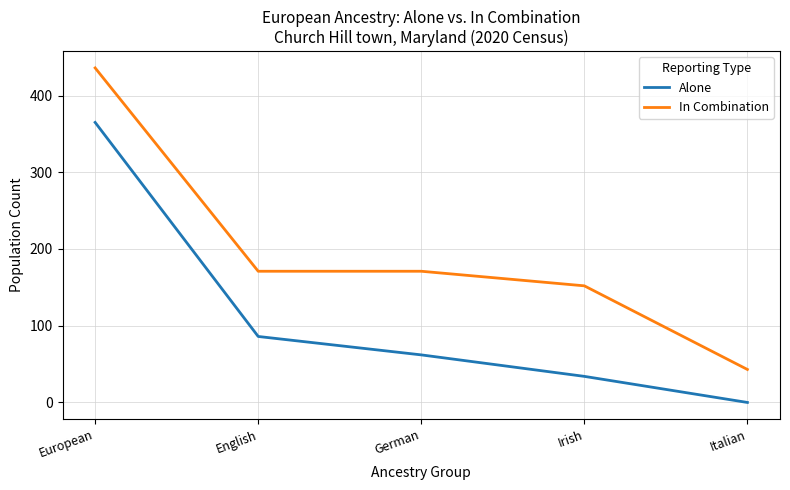

What is the difference between the maximum and minimum values in the Alone series?

365